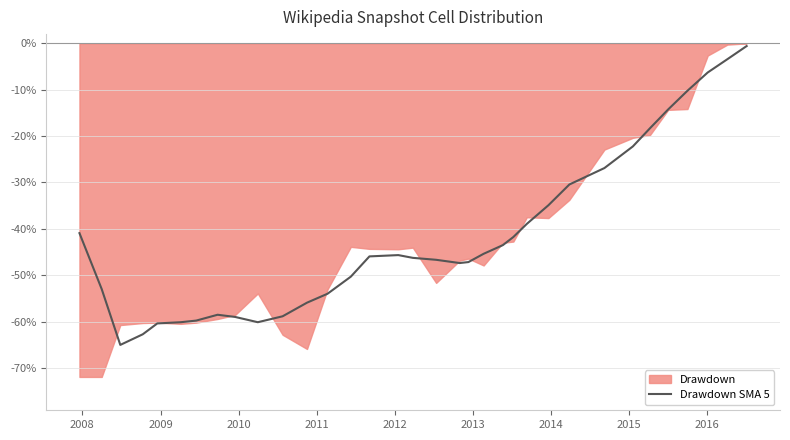

What is the lowest value of the Drawdown SMA 5 series?

-65.0